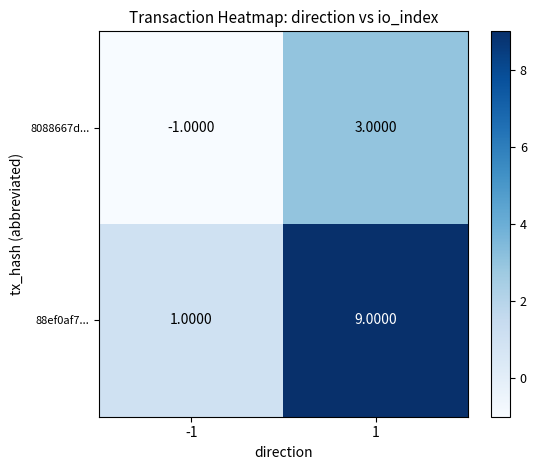

What is the difference between the 8088667d... values at -1 and 1?

4